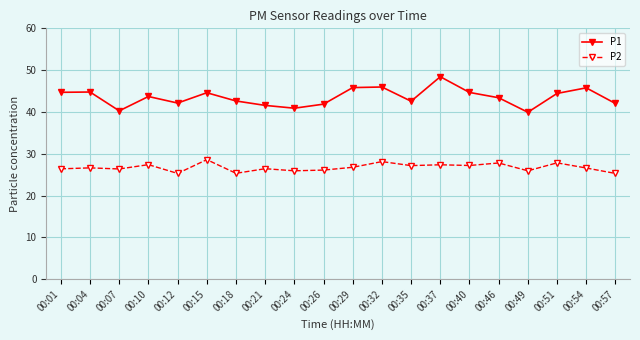

True or false: P1 and P2 cross at least once.

False